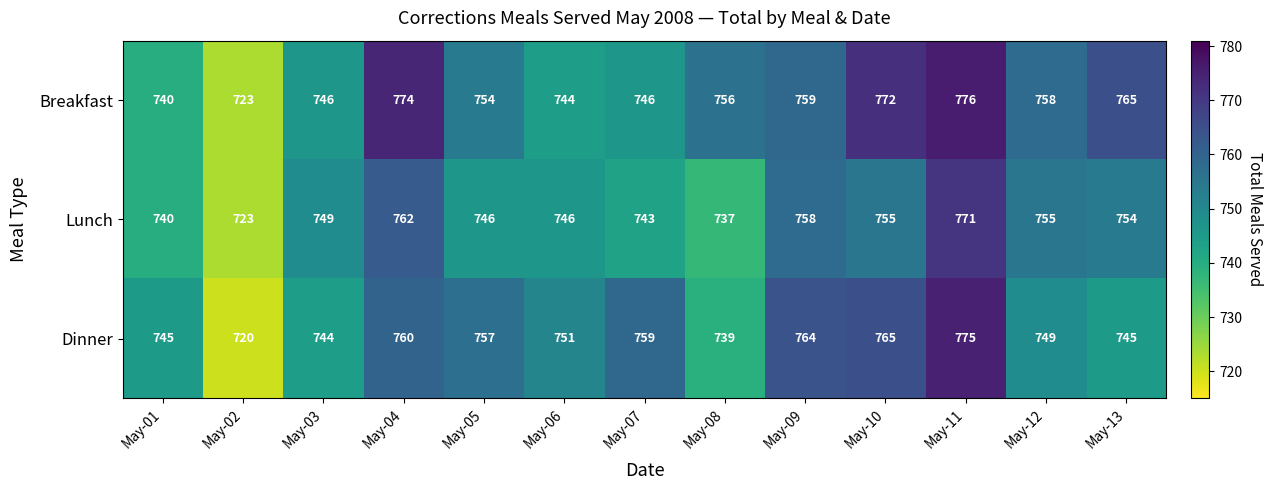

Which series has the largest total across all categories?

Breakfast